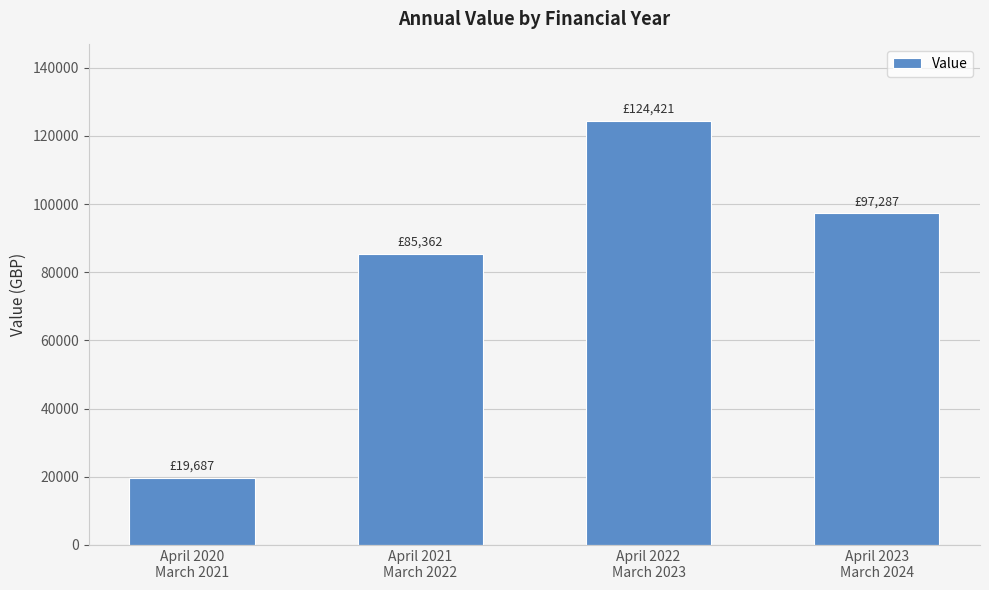

The value at April 2020
March 2021 is 31156.9. True or false?

False